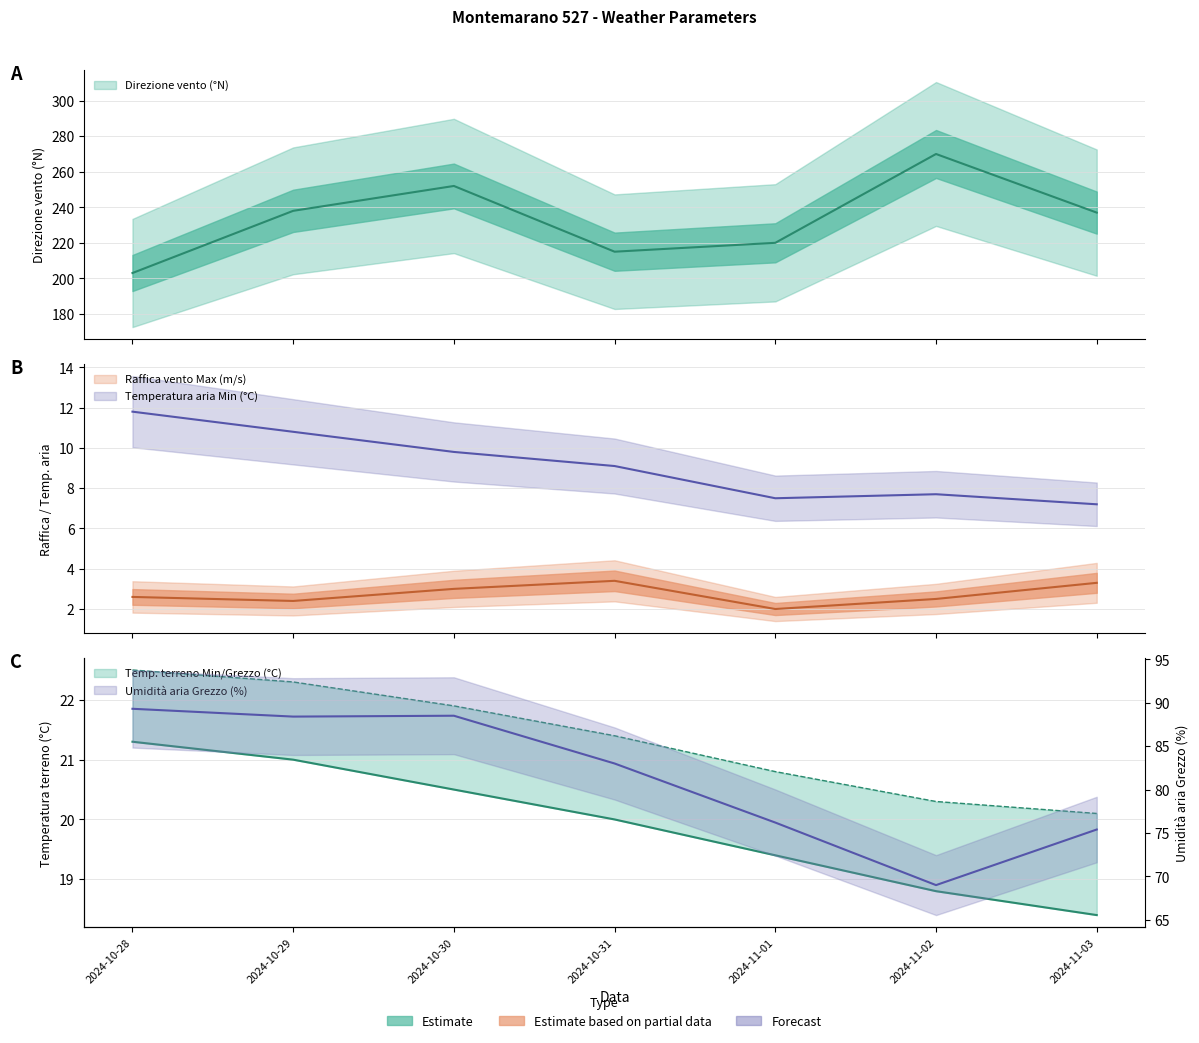

In Direzione vento (°N), how many points are higher than both neighbors (excluding endpoints)?

2